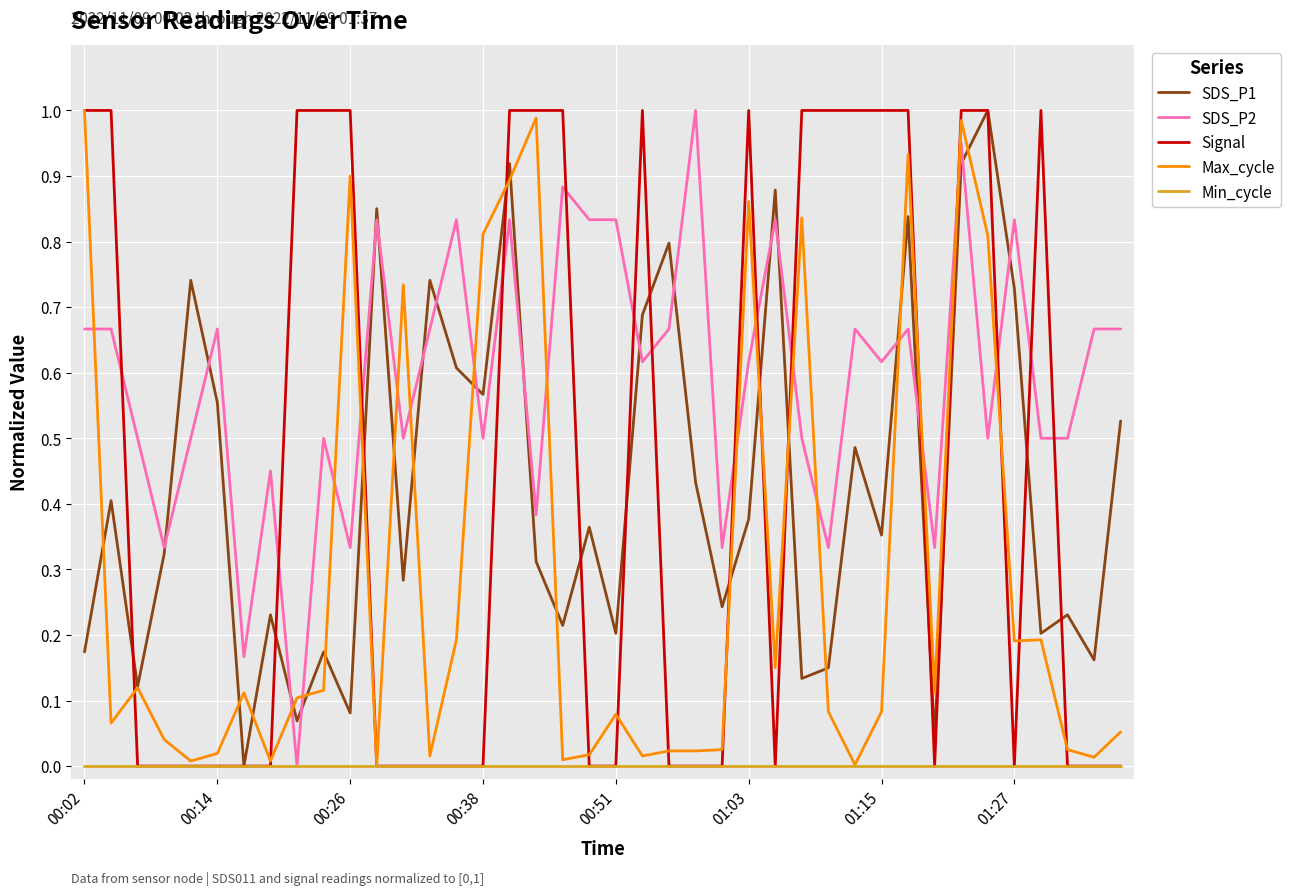

Which series has the largest total across all categories?

SDS_P2